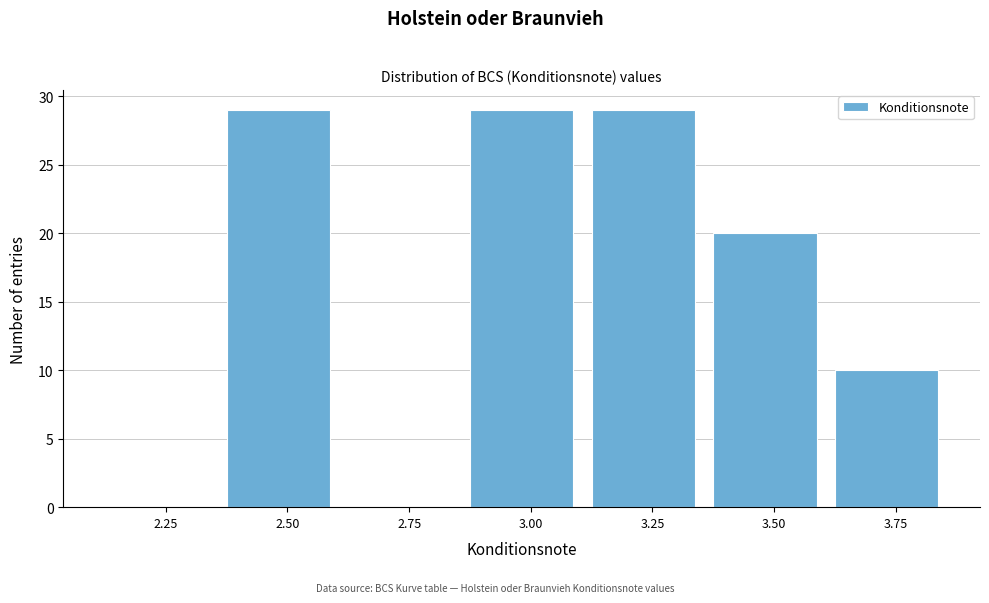

Reading left to right, list all the values displayed in this chart.

2.25=0	2.50=29	2.75=0	3.00=29	3.25=29	3.50=20	3.75=10